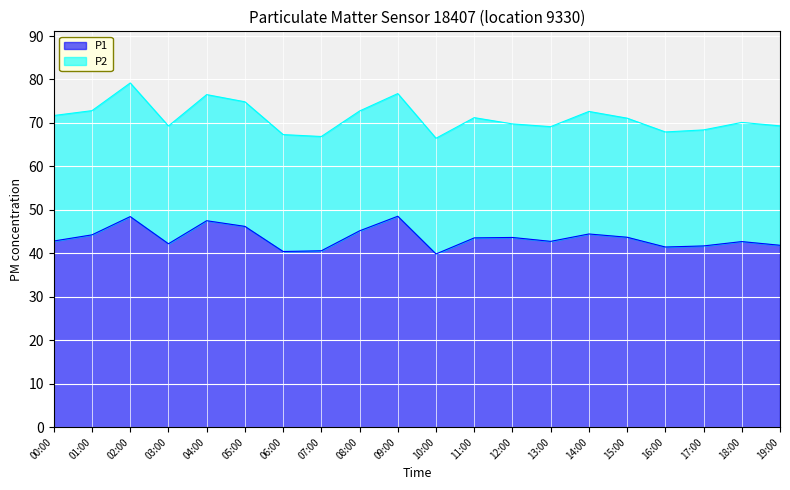

List the labels in order of value, smallest first.

10:00, 06:00, 07:00, 16:00, 17:00, 19:00, 03:00, 18:00, 13:00, 00:00, 11:00, 12:00, 15:00, 01:00, 14:00, 08:00, 05:00, 04:00, 02:00, 09:00